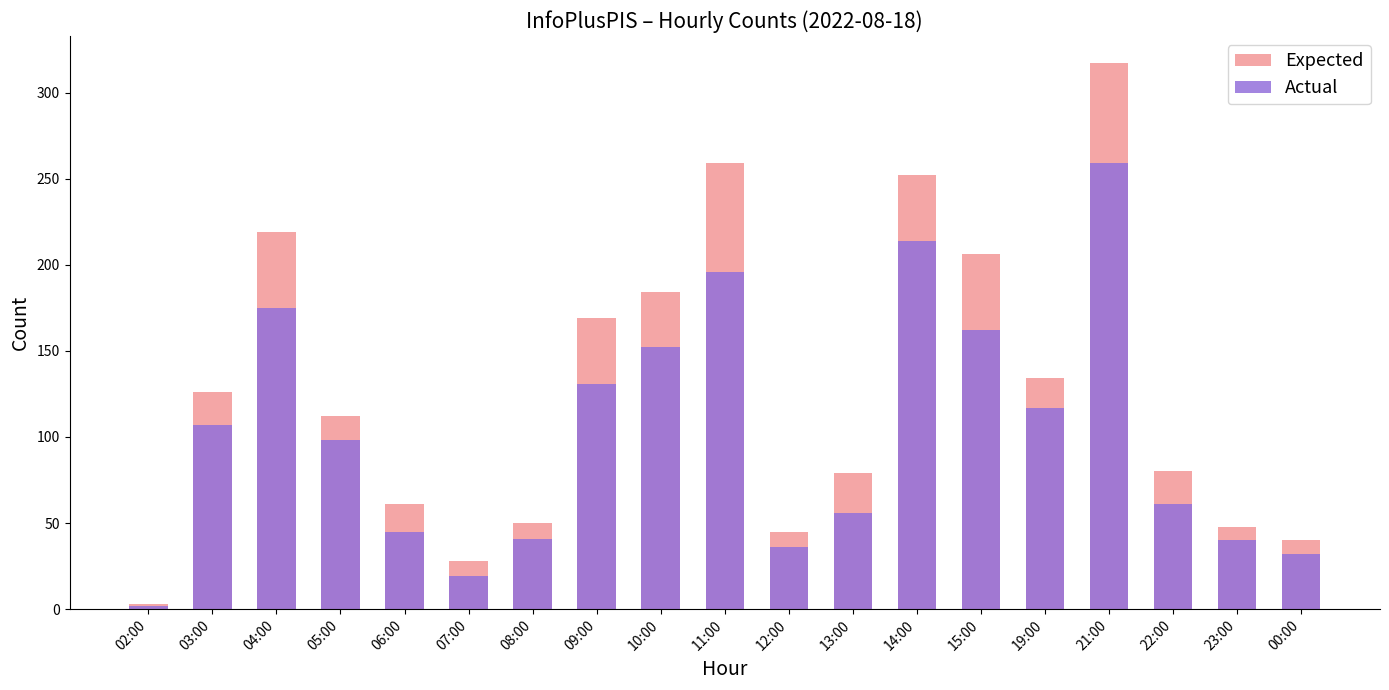

List the series in order of their peak value, lowest first.

Actual, Expected